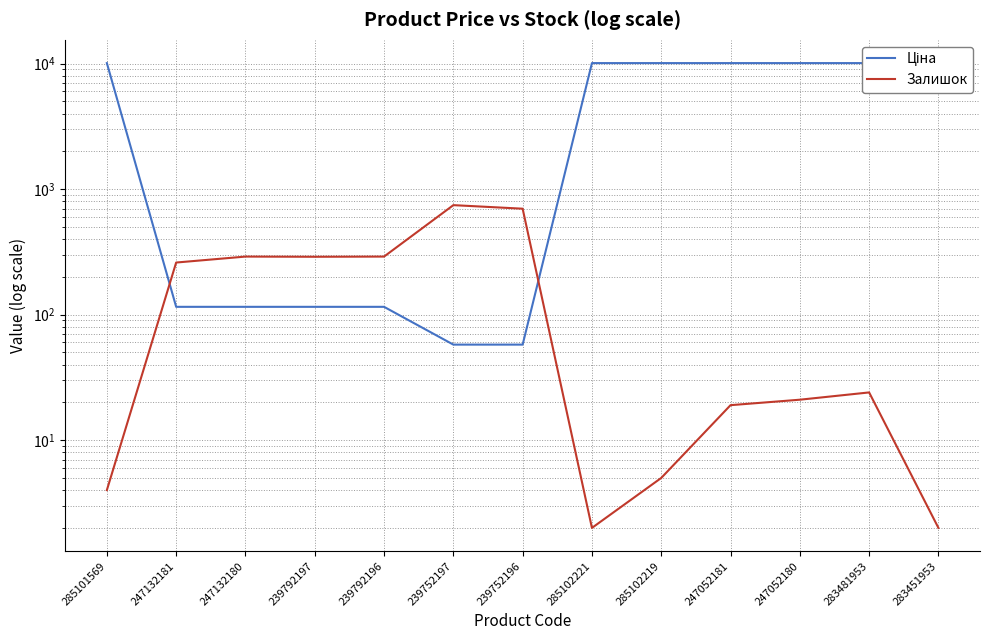

Where do Ціна and Залишок first cross each other?

285101569 and 247132181